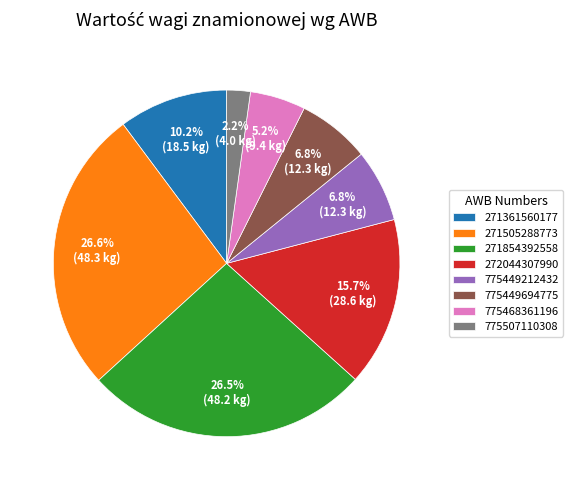

Which category has the smallest portion of the pie?

775507110308